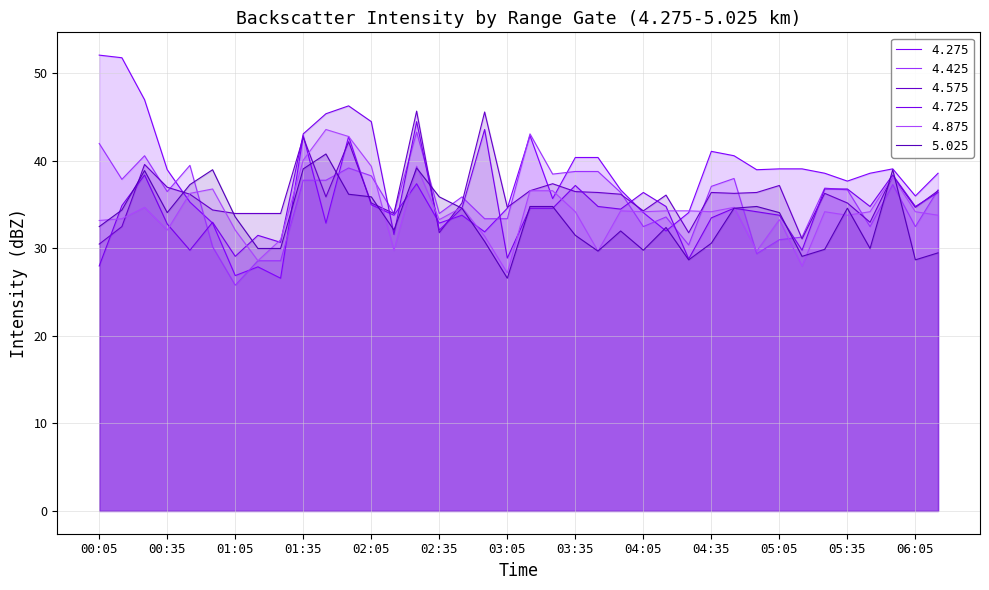

True or false: 4.275 and 5.025 cross at least once.

True